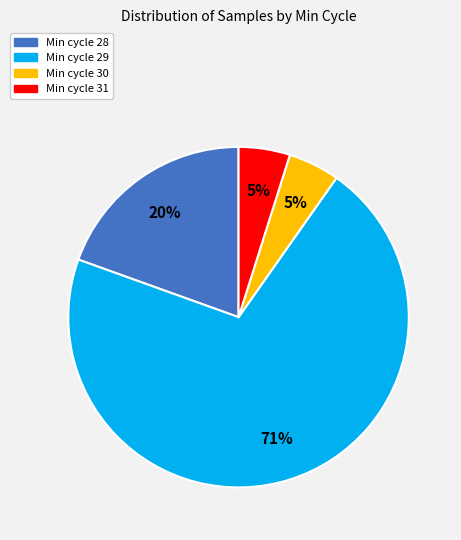

Is there a majority slice in this chart?

Yes